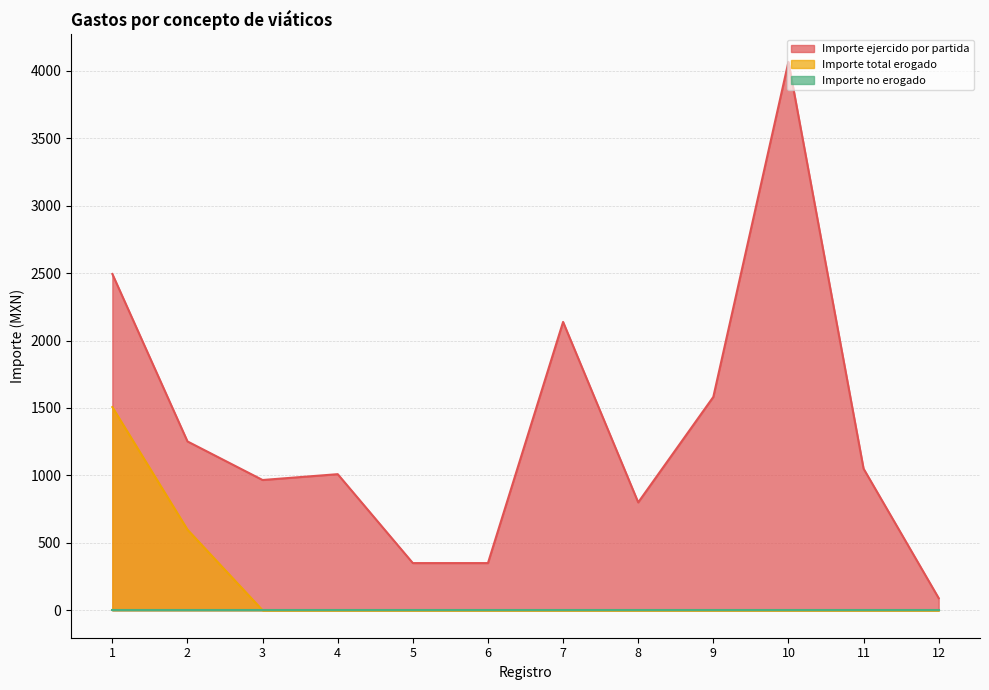

The value of Importe ejercido por partida at 4 is 1009.3. True or false?

True